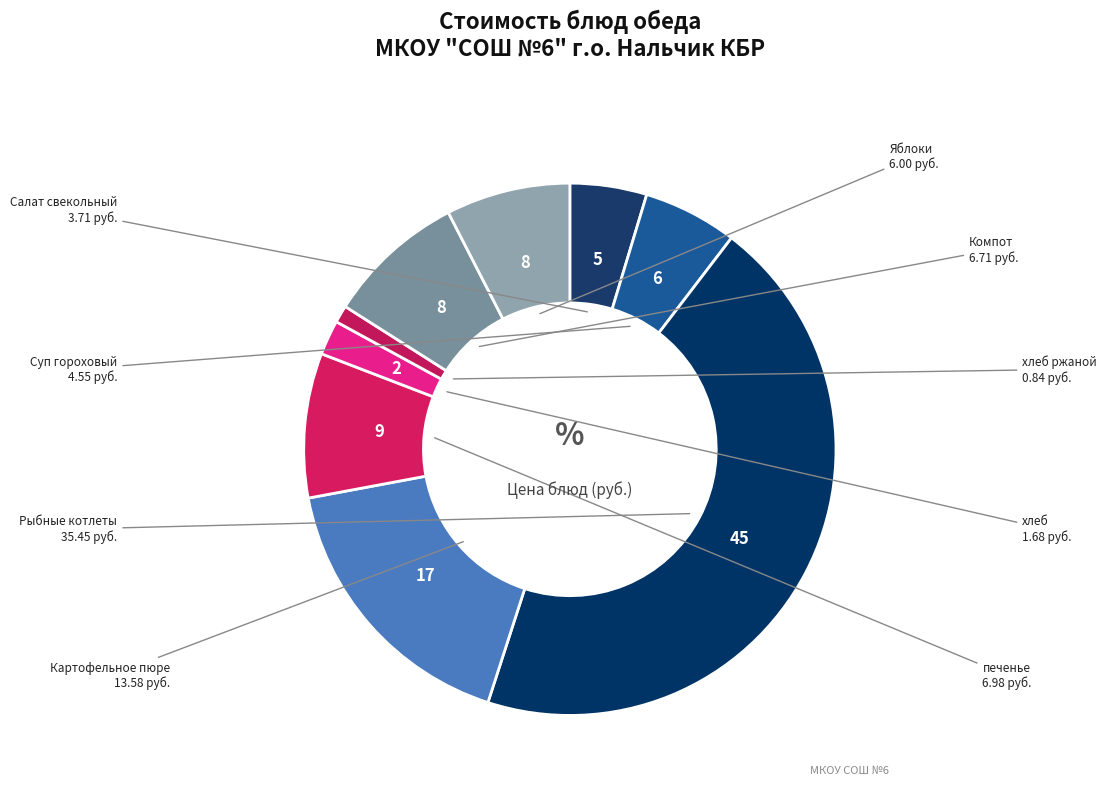

How many segments does this pie chart have?

9